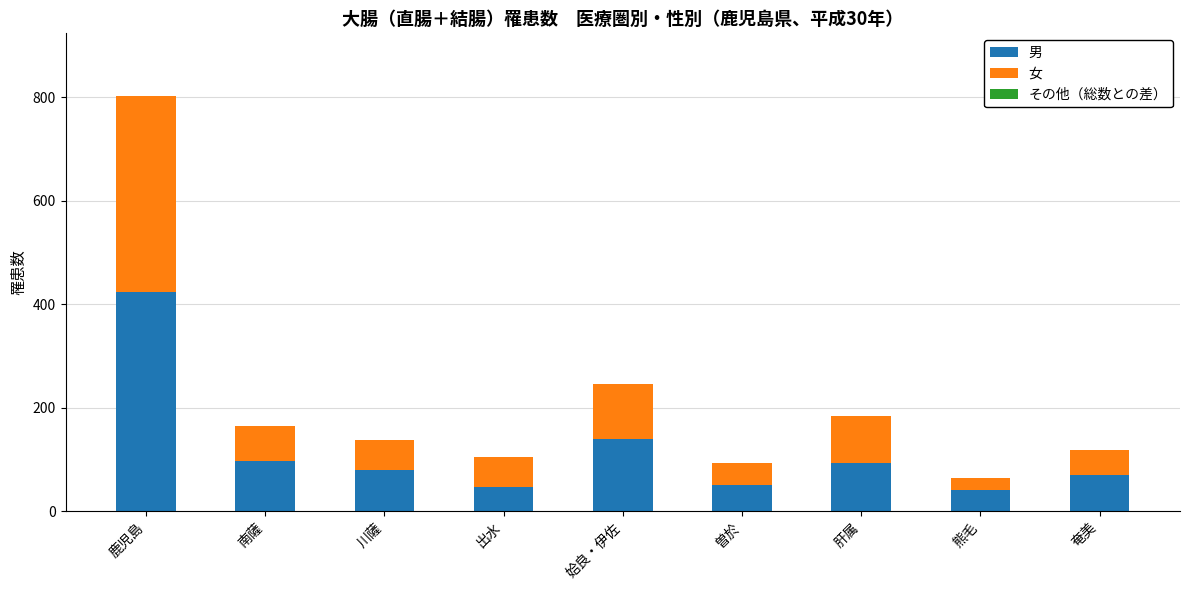

Where is 男 nearest to the value 232?

姶良・伊佐